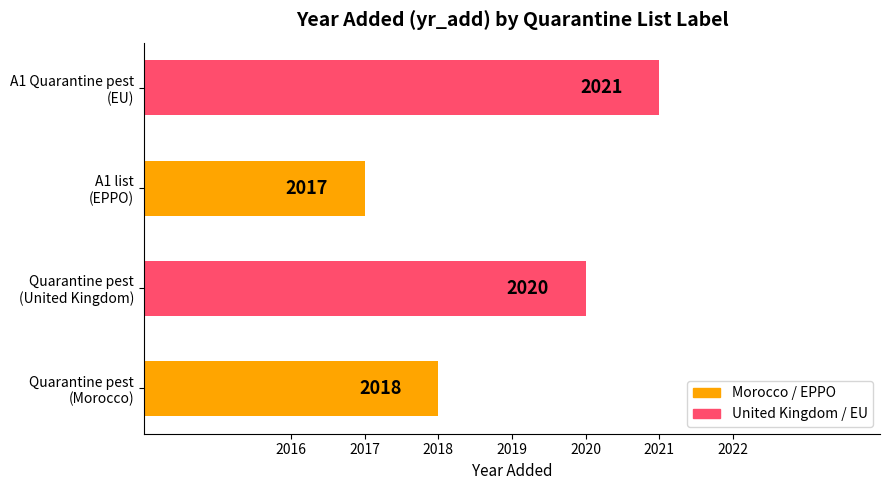

Reading bottom to top, transcribe all the data shown in this chart.

2018	2020	2017	2021